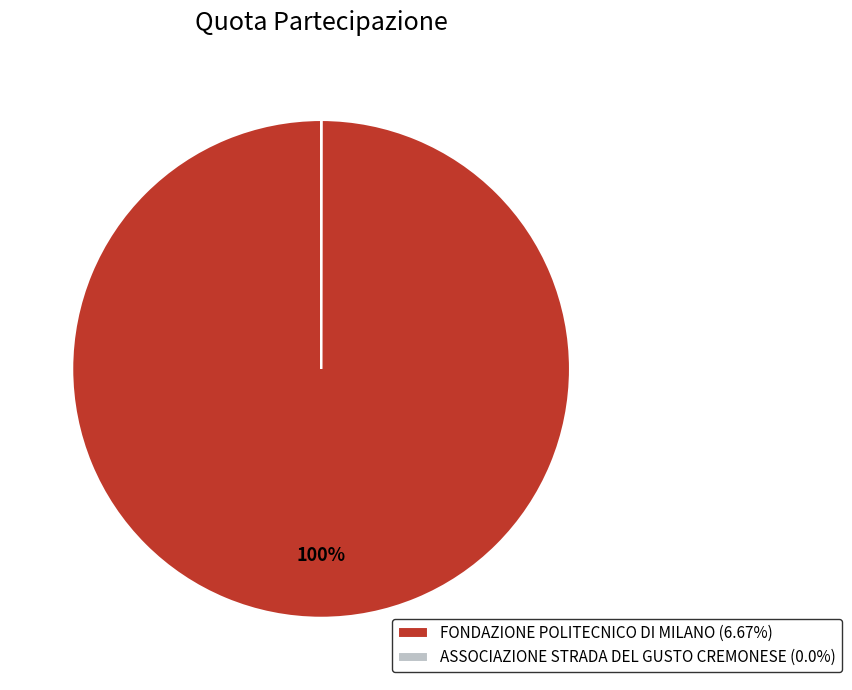

To the nearest percent, what portion does FONDAZIONE POLITECNICO DI MILANO (6.67%) represent?

100%